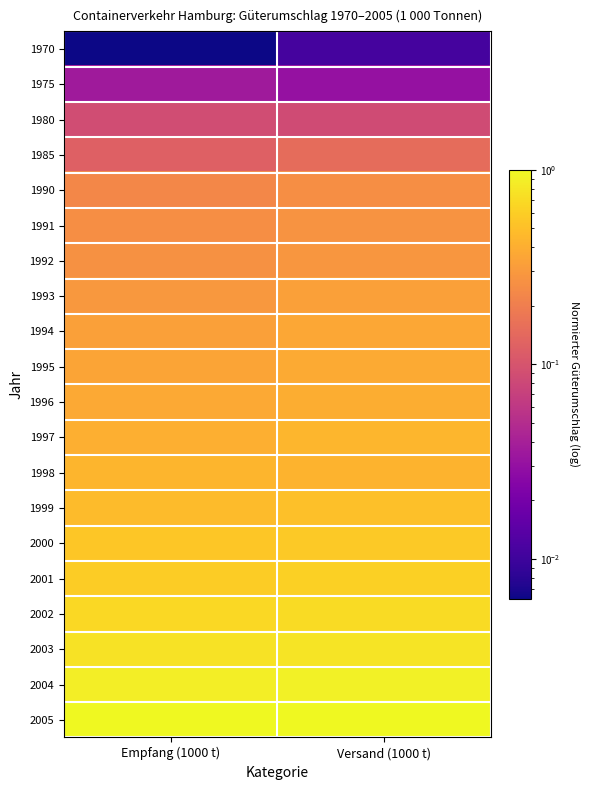

Which series has the largest total across all categories?

2005